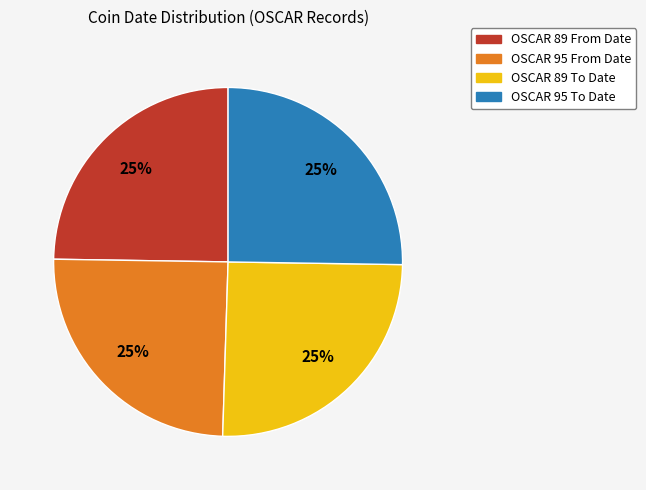

To the nearest percent, what is the combined percentage of OSCAR 89 From Date and OSCAR 89 To Date?

50%